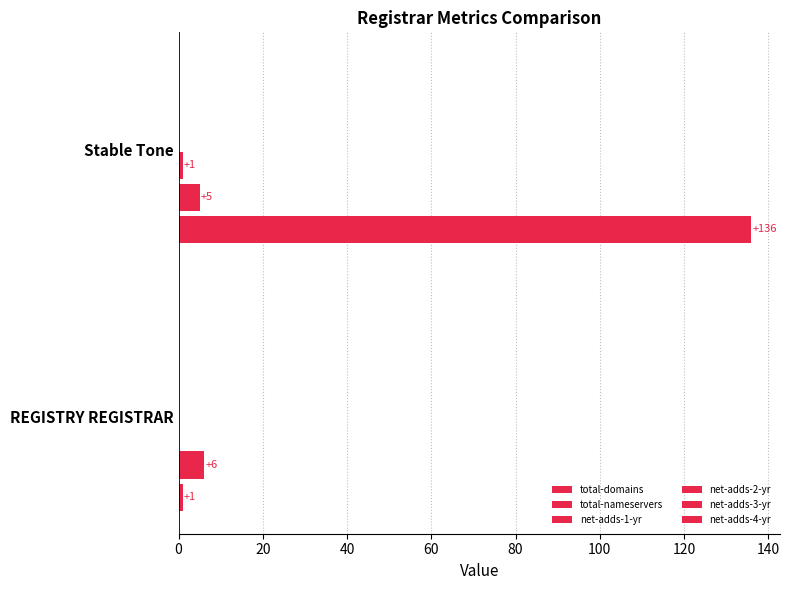

Count the number of data series in this chart.

3